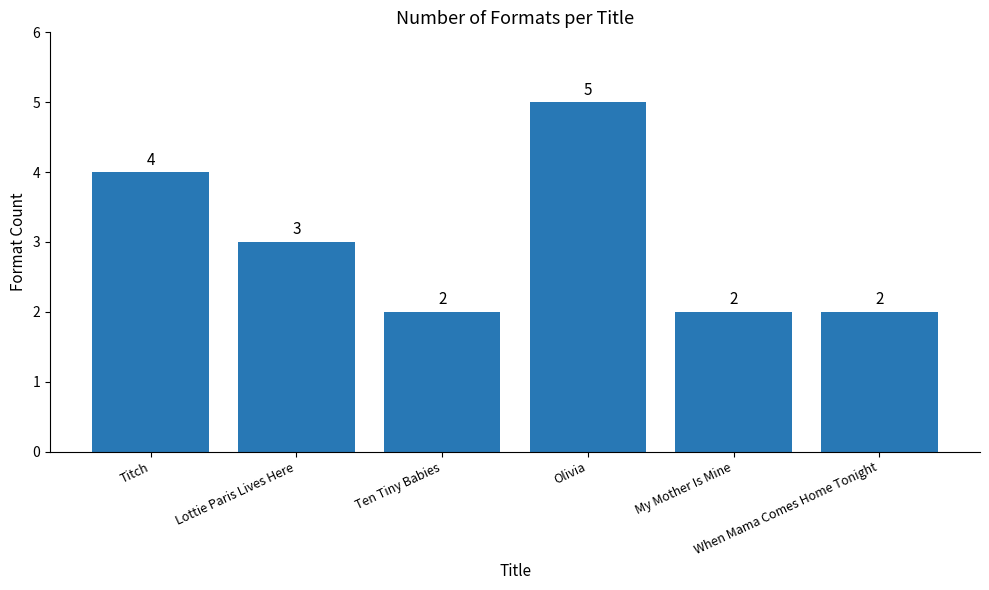

Count the number of categories in the chart.

6